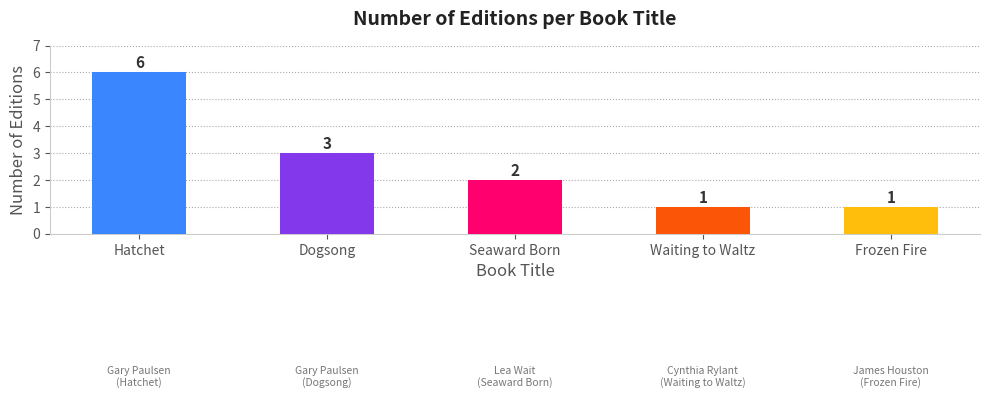

Where does the data first go above 2?

Hatchet